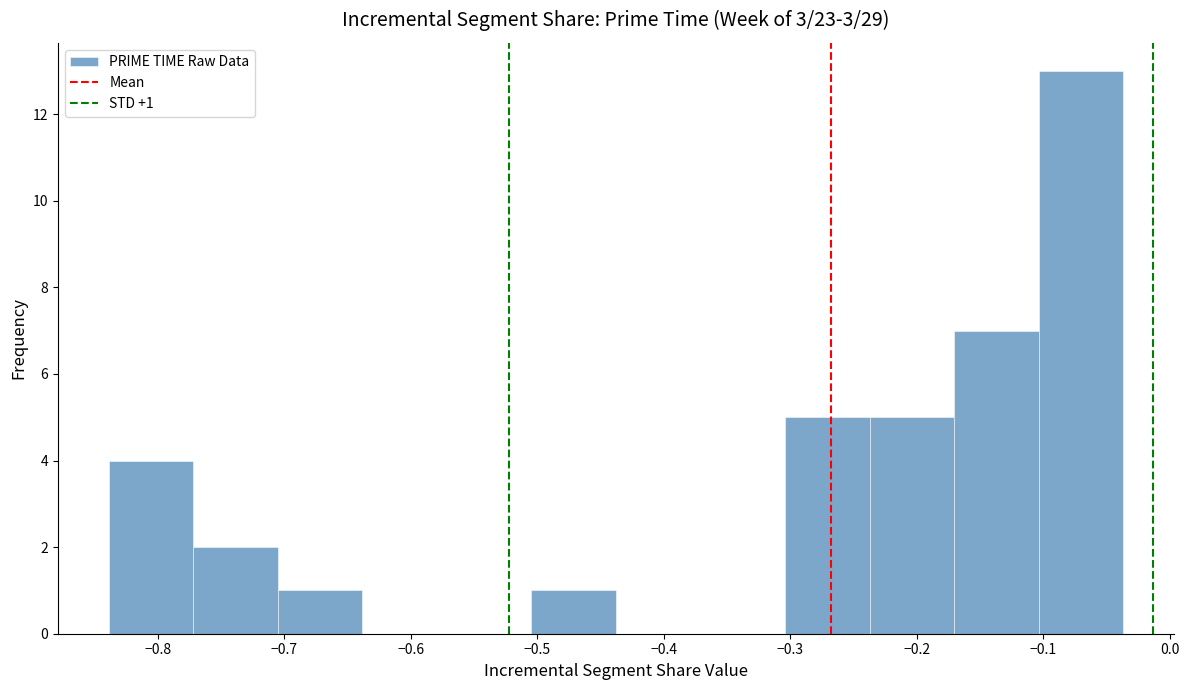

Over which range of the x-axis is the bar tallest?

-0.10 to -0.04